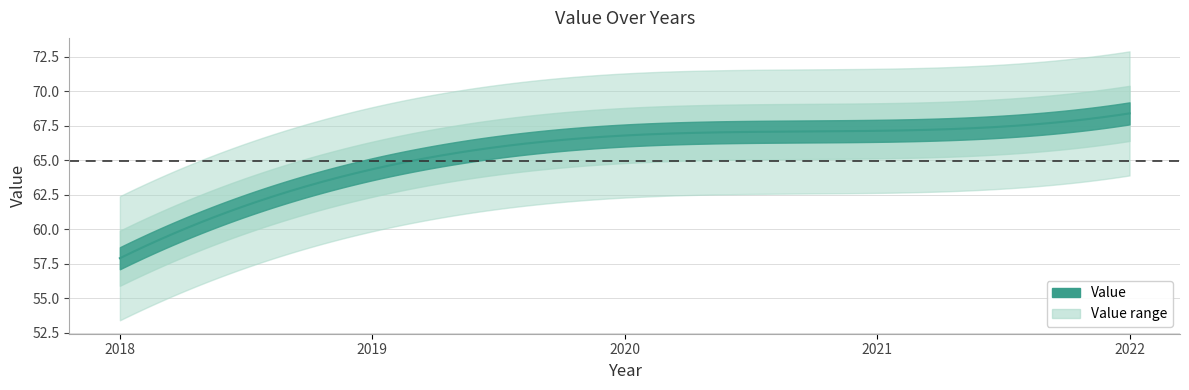

Count the number of categories in the chart.

5